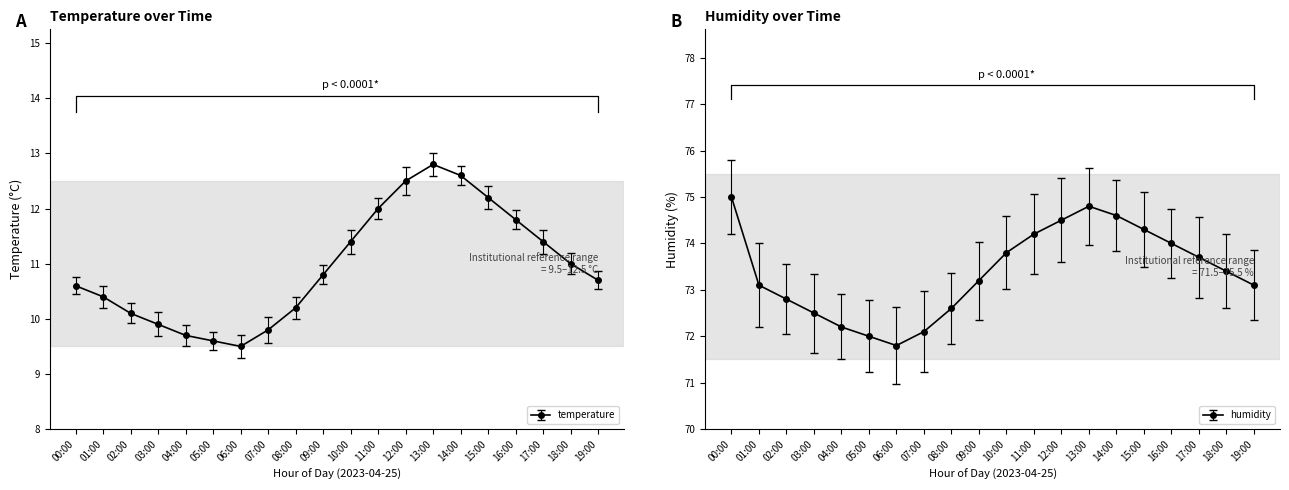

Which series has the largest total across all categories?

humidity